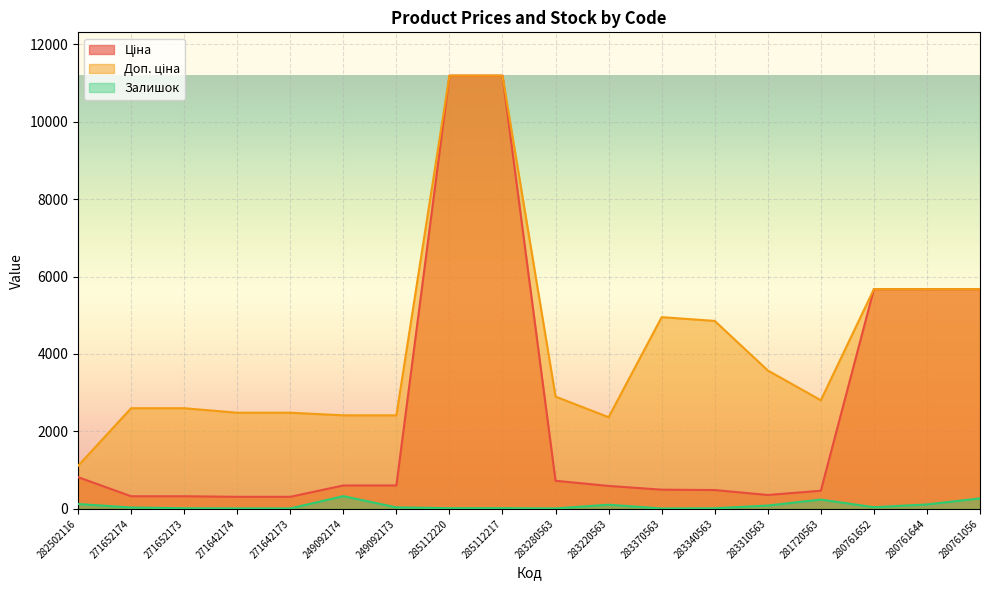

Is it true that Залишок equals 25.2 at 280761652?

False